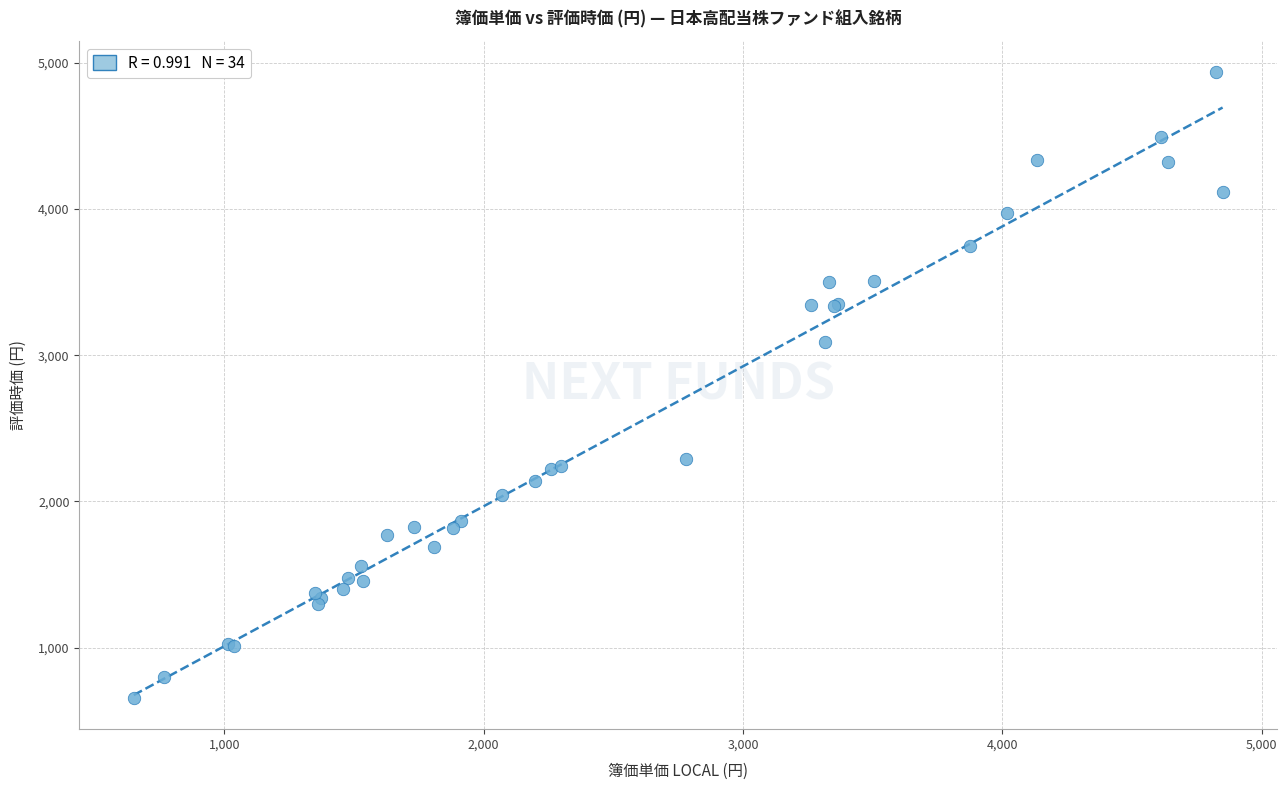

What Y value in the scatter plot is closest to 2795?

3090.0